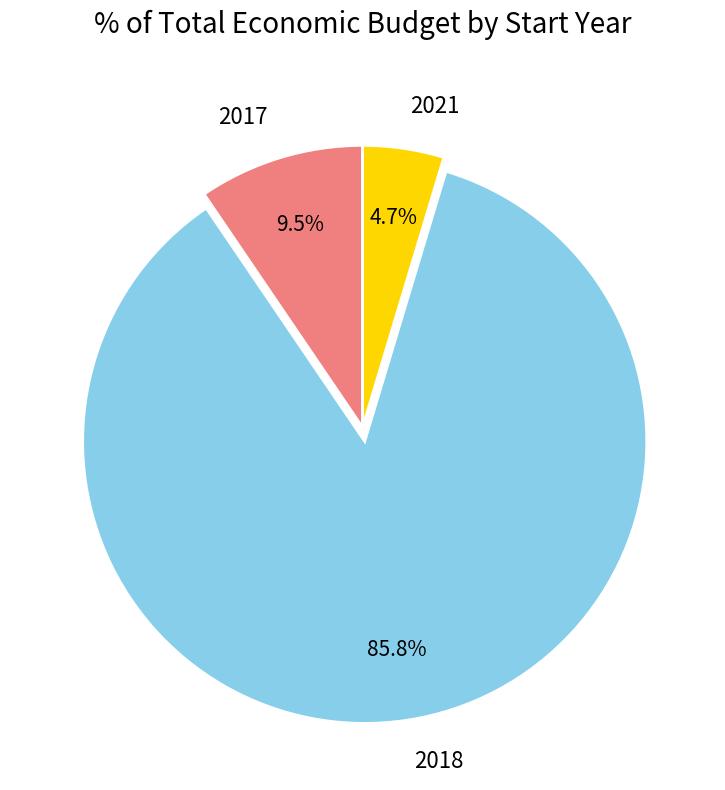

Does 2018 represent more than half of the total?

Yes